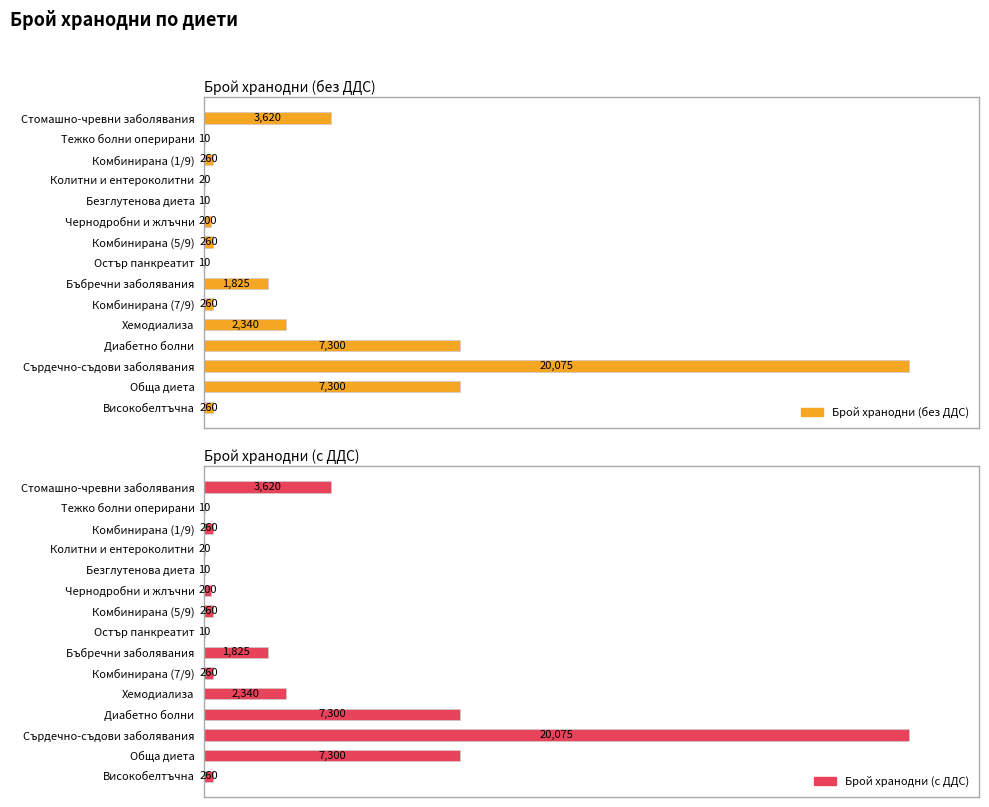

What is the total value across all series at 14?

520